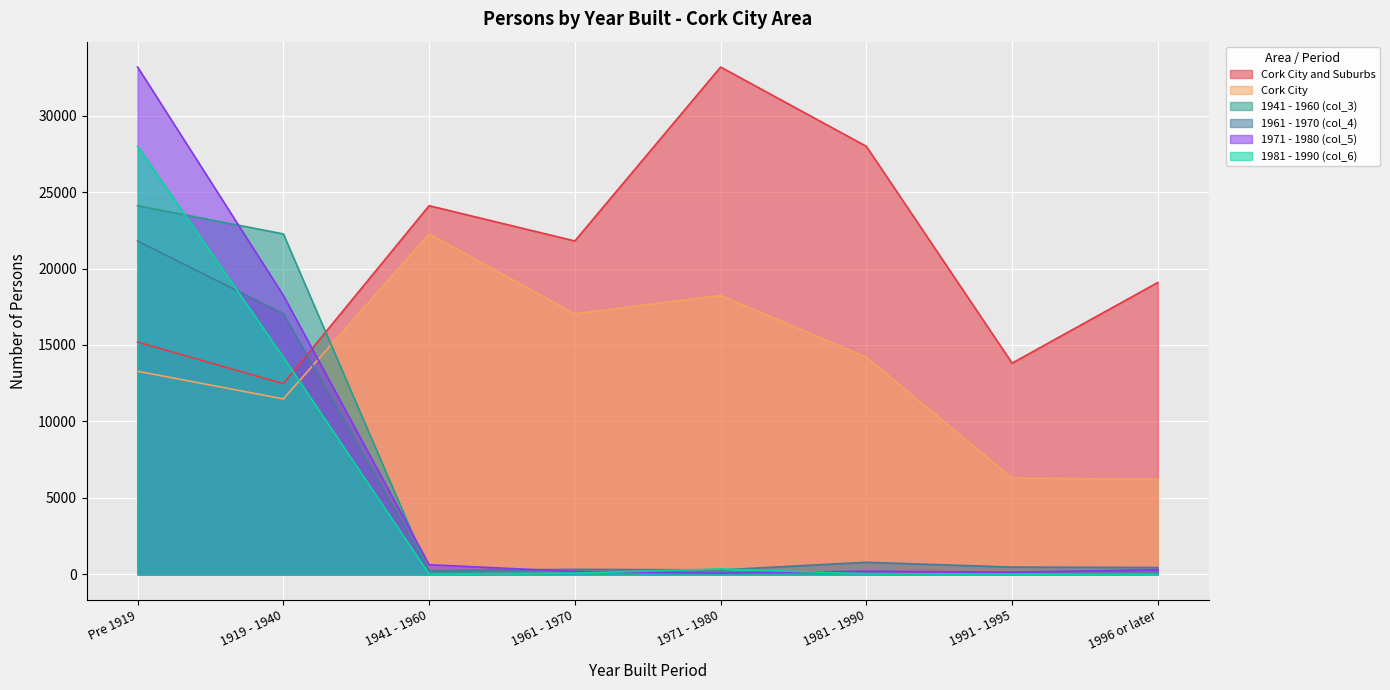

Which series has the largest range (max minus min)?

1971 - 1980 (col_5)